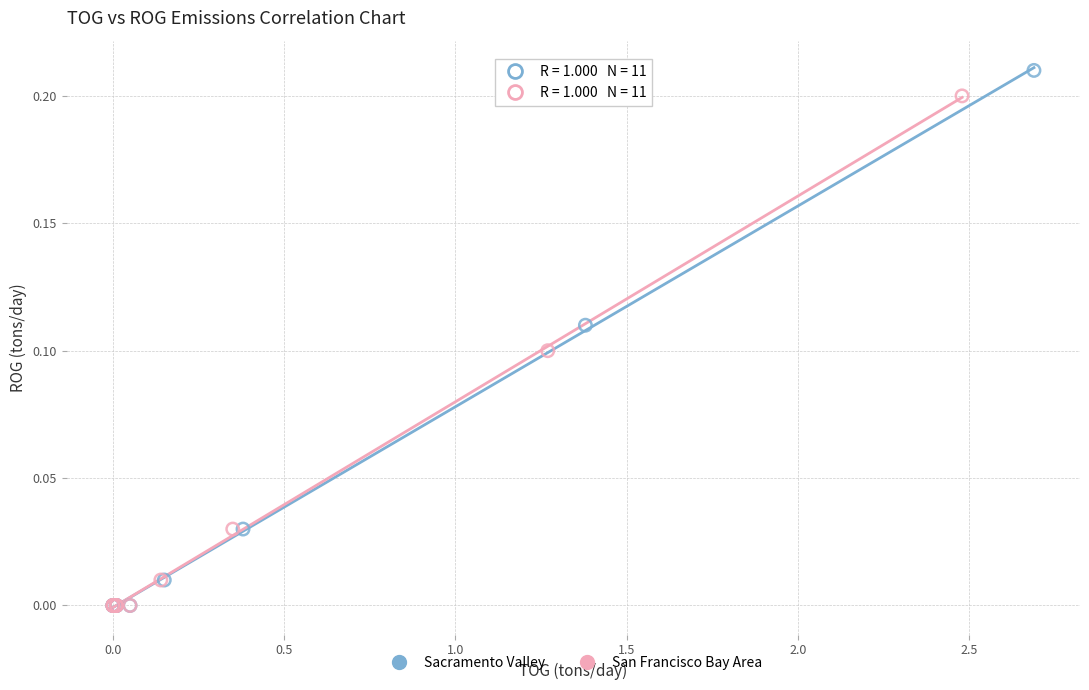

Which series has the largest Y range (max minus min)?

Sacramento Valley